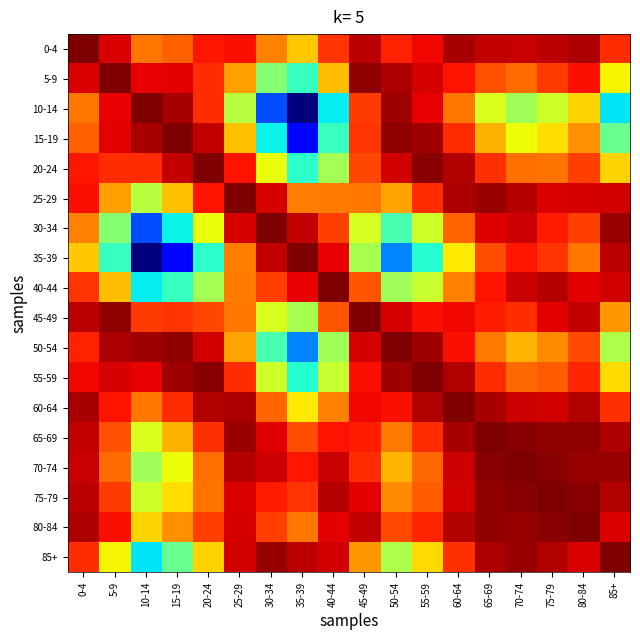

Reading left to right, what are all the values shown in this chart?

0-4: 0-4=1.0	5-9=0.9	10-14=0.8	15-19=0.8	20-24=0.9	25-29=0.9	30-34=0.8	35-39=0.7	40-44=0.9	45-49=0.9	50-54=0.9	55-59=0.9	60-64=1.0	65-69=0.9	70-74=0.9	75-79=0.9	80-84=1.0	85+=0.9
5-9: 0-4=0.9	5-9=1.0	10-14=0.9	15-19=0.9	20-24=0.9	25-29=0.7	30-34=0.5	35-39=0.4	40-44=0.7	45-49=1.0	50-54=1.0	55-59=0.9	60-64=0.9	65-69=0.8	70-74=0.8	75-79=0.8	80-84=0.9	85+=0.7
10-14: 0-4=0.8	5-9=0.9	10-14=1.0	15-19=1.0	20-24=0.9	25-29=0.6	30-34=0.2	35-39=0.0	40-44=0.4	45-49=0.8	50-54=1.0	55-59=0.9	60-64=0.8	65-69=0.6	70-74=0.5	75-79=0.6	80-84=0.7	85+=0.4
15-19: 0-4=0.8	5-9=0.9	10-14=1.0	15-19=1.0	20-24=0.9	25-29=0.7	30-34=0.4	35-39=0.1	40-44=0.4	45-49=0.9	50-54=1.0	55-59=1.0	60-64=0.9	65-69=0.7	70-74=0.6	75-79=0.7	80-84=0.8	85+=0.5
20-24: 0-4=0.9	5-9=0.9	10-14=0.9	15-19=0.9	20-24=1.0	25-29=0.9	30-34=0.6	35-39=0.4	40-44=0.6	45-49=0.8	50-54=0.9	55-59=1.0	60-64=1.0	65-69=0.9	70-74=0.8	75-79=0.8	80-84=0.8	85+=0.7
25-29: 0-4=0.9	5-9=0.7	10-14=0.6	15-19=0.7	20-24=0.9	25-29=1.0	30-34=0.9	35-39=0.8	40-44=0.8	45-49=0.8	50-54=0.7	55-59=0.9	60-64=1.0	65-69=1.0	70-74=1.0	75-79=0.9	80-84=0.9	85+=0.9
30-34: 0-4=0.8	5-9=0.5	10-14=0.2	15-19=0.4	20-24=0.6	25-29=0.9	30-34=1.0	35-39=0.9	40-44=0.8	45-49=0.6	50-54=0.4	55-59=0.6	60-64=0.8	65-69=0.9	70-74=0.9	75-79=0.9	80-84=0.8	85+=1.0
35-39: 0-4=0.7	5-9=0.4	10-14=0.0	15-19=0.1	20-24=0.4	25-29=0.8	30-34=0.9	35-39=1.0	40-44=0.9	45-49=0.6	50-54=0.3	55-59=0.4	60-64=0.7	65-69=0.8	70-74=0.9	75-79=0.9	80-84=0.8	85+=0.9
40-44: 0-4=0.9	5-9=0.7	10-14=0.4	15-19=0.4	20-24=0.6	25-29=0.8	30-34=0.8	35-39=0.9	40-44=1.0	45-49=0.8	50-54=0.5	55-59=0.6	60-64=0.8	65-69=0.9	70-74=0.9	75-79=1.0	80-84=0.9	85+=0.9
45-49: 0-4=0.9	5-9=1.0	10-14=0.8	15-19=0.9	20-24=0.8	25-29=0.8	30-34=0.6	35-39=0.6	40-44=0.8	45-49=1.0	50-54=0.9	55-59=0.9	60-64=0.9	65-69=0.9	70-74=0.9	75-79=0.9	80-84=0.9	85+=0.7
50-54: 0-4=0.9	5-9=1.0	10-14=1.0	15-19=1.0	20-24=0.9	25-29=0.7	30-34=0.4	35-39=0.3	40-44=0.5	45-49=0.9	50-54=1.0	55-59=1.0	60-64=0.9	65-69=0.8	70-74=0.7	75-79=0.8	80-84=0.8	85+=0.6
55-59: 0-4=0.9	5-9=0.9	10-14=0.9	15-19=1.0	20-24=1.0	25-29=0.9	30-34=0.6	35-39=0.4	40-44=0.6	45-49=0.9	50-54=1.0	55-59=1.0	60-64=1.0	65-69=0.9	70-74=0.8	75-79=0.8	80-84=0.9	85+=0.7
60-64: 0-4=1.0	5-9=0.9	10-14=0.8	15-19=0.9	20-24=1.0	25-29=1.0	30-34=0.8	35-39=0.7	40-44=0.8	45-49=0.9	50-54=0.9	55-59=1.0	60-64=1.0	65-69=1.0	70-74=0.9	75-79=0.9	80-84=1.0	85+=0.9
65-69: 0-4=0.9	5-9=0.8	10-14=0.6	15-19=0.7	20-24=0.9	25-29=1.0	30-34=0.9	35-39=0.8	40-44=0.9	45-49=0.9	50-54=0.8	55-59=0.9	60-64=1.0	65-69=1.0	70-74=1.0	75-79=1.0	80-84=1.0	85+=1.0
70-74: 0-4=0.9	5-9=0.8	10-14=0.5	15-19=0.6	20-24=0.8	25-29=1.0	30-34=0.9	35-39=0.9	40-44=0.9	45-49=0.9	50-54=0.7	55-59=0.8	60-64=0.9	65-69=1.0	70-74=1.0	75-79=1.0	80-84=1.0	85+=1.0
75-79: 0-4=0.9	5-9=0.8	10-14=0.6	15-19=0.7	20-24=0.8	25-29=0.9	30-34=0.9	35-39=0.9	40-44=1.0	45-49=0.9	50-54=0.8	55-59=0.8	60-64=0.9	65-69=1.0	70-74=1.0	75-79=1.0	80-84=1.0	85+=1.0
80-84: 0-4=1.0	5-9=0.9	10-14=0.7	15-19=0.8	20-24=0.8	25-29=0.9	30-34=0.8	35-39=0.8	40-44=0.9	45-49=0.9	50-54=0.8	55-59=0.9	60-64=1.0	65-69=1.0	70-74=1.0	75-79=1.0	80-84=1.0	85+=0.9
85+: 0-4=0.9	5-9=0.7	10-14=0.4	15-19=0.5	20-24=0.7	25-29=0.9	30-34=1.0	35-39=0.9	40-44=0.9	45-49=0.7	50-54=0.6	55-59=0.7	60-64=0.9	65-69=1.0	70-74=1.0	75-79=1.0	80-84=0.9	85+=1.0